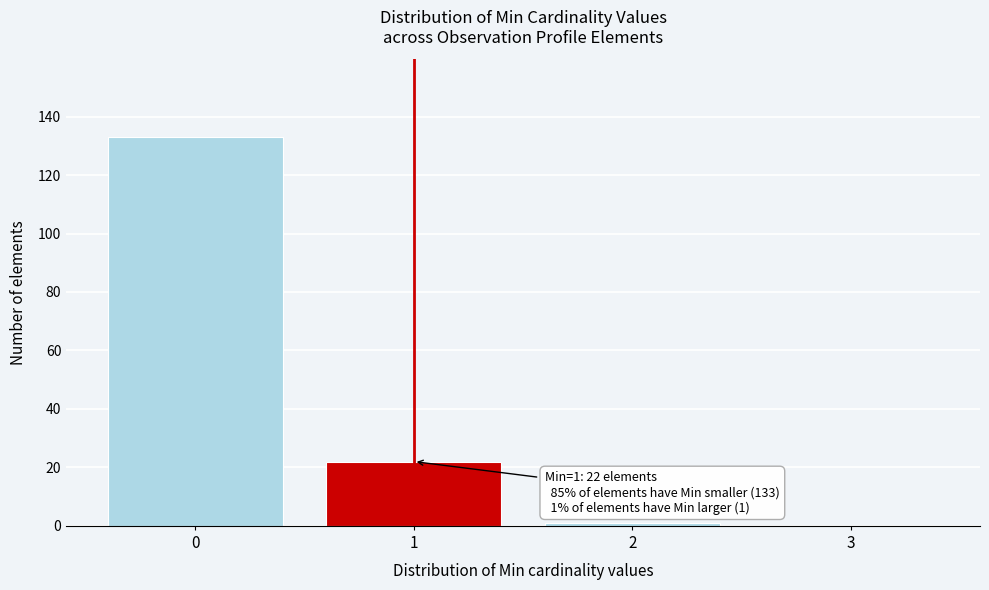

Which range on the x-axis has the tallest bar?

-0.5 to 0.5